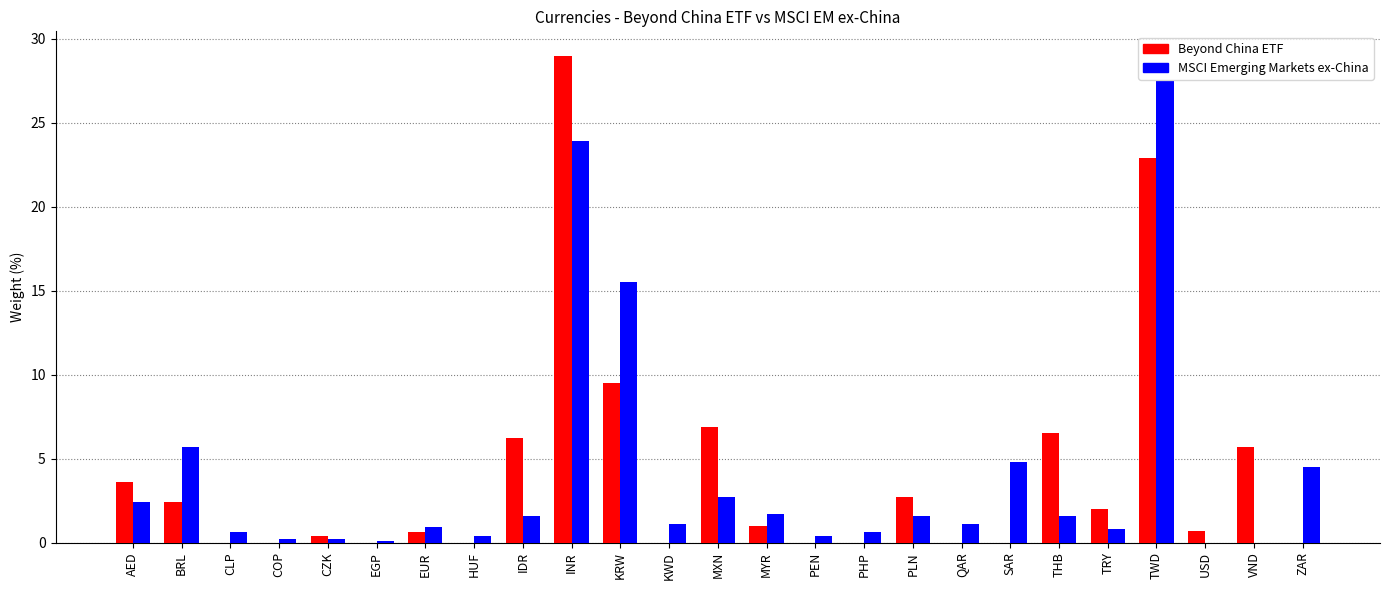

What is the total value across all series at MXN?

9.6